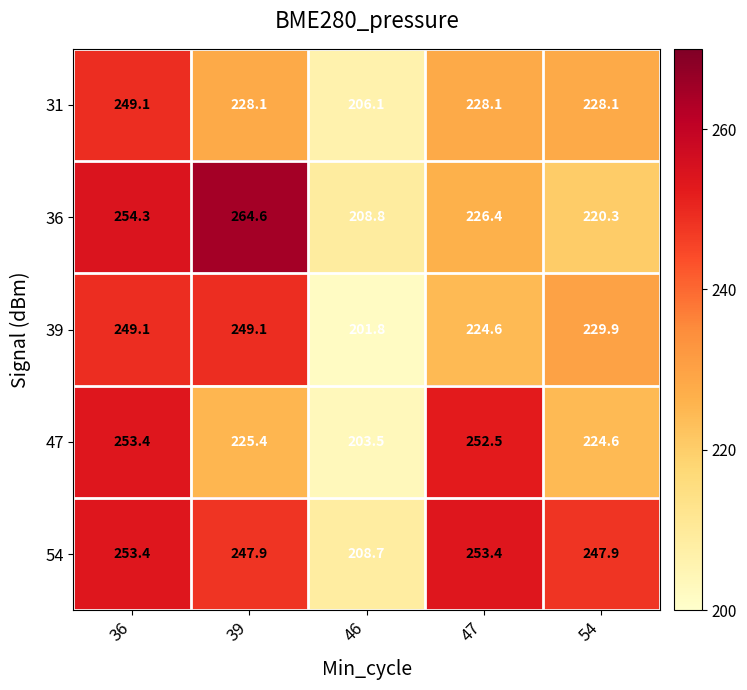

Reading right to left, what are all the values shown in this chart?

31: 54=228.1	47=228.1	46=206.1	39=228.1	36=249.1
36: 54=220.3	47=226.4	46=208.8	39=264.6	36=254.3
39: 54=229.9	47=224.6	46=201.8	39=249.1	36=249.1
47: 54=224.6	47=252.5	46=203.5	39=225.4	36=253.4
54: 54=247.9	47=253.4	46=208.7	39=247.9	36=253.4